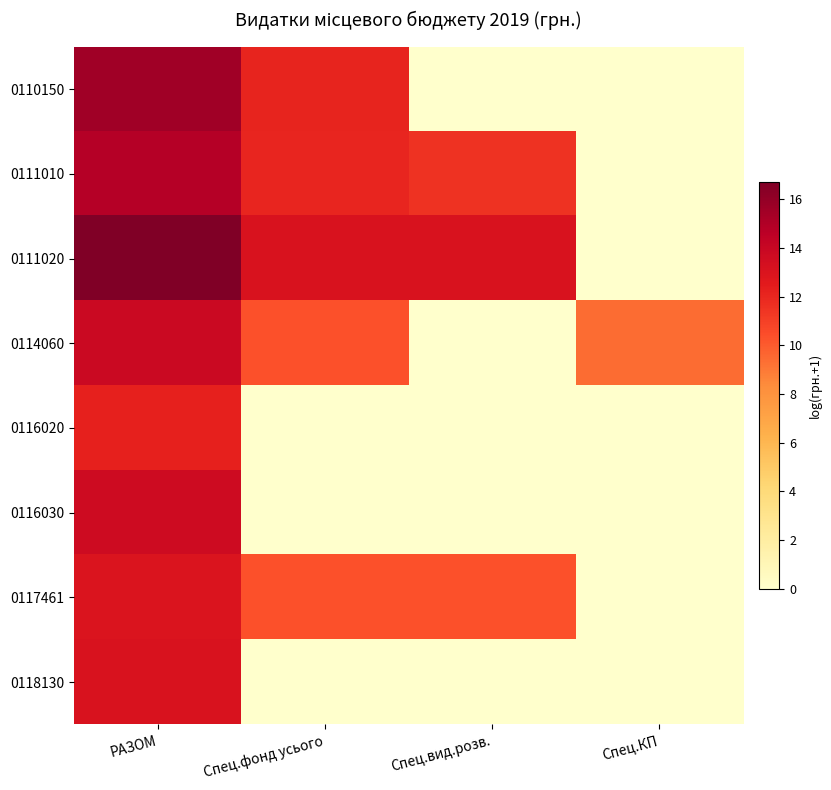

What is the total value across all series at Спец.вид.розв.?

34.9